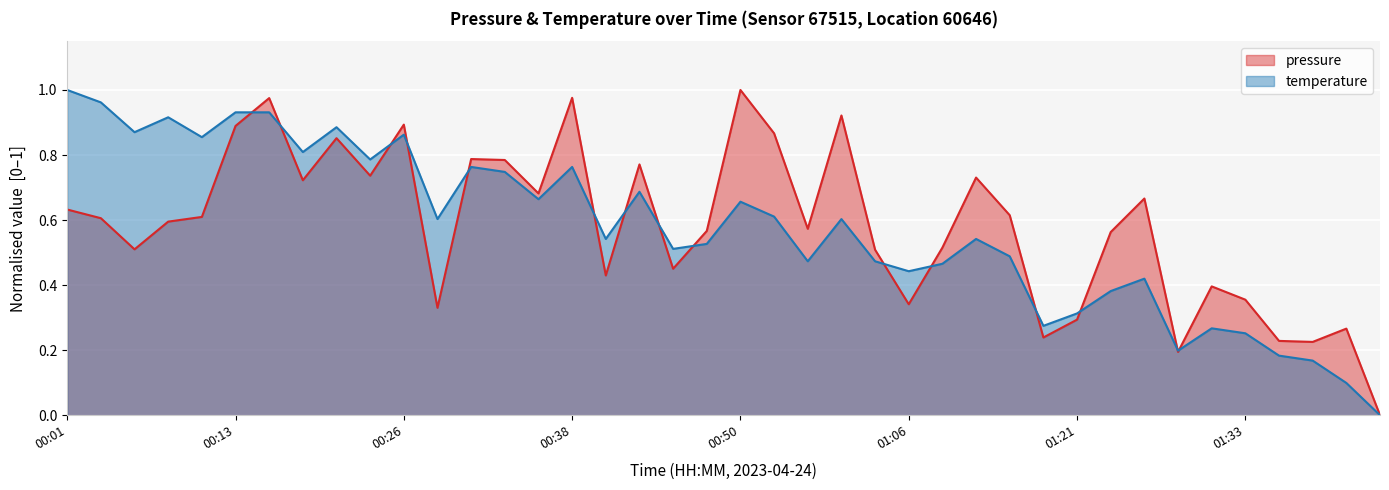

Between which two adjacent categories do temperature and pressure first intersect?

00:13 and 00:16